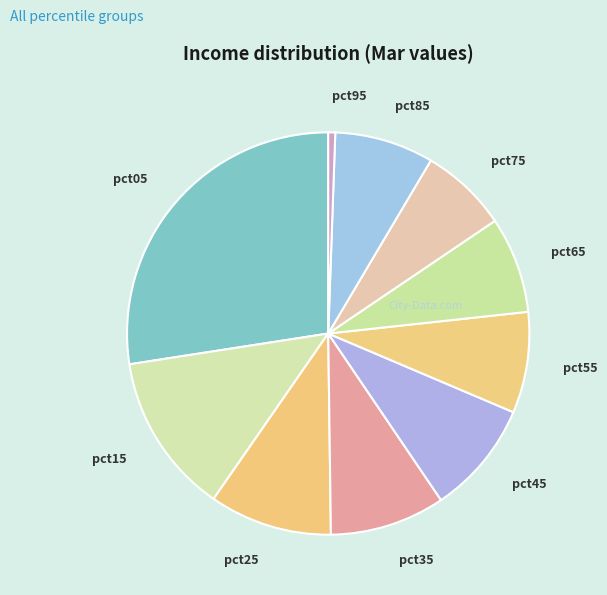

Which category has the smallest portion of the pie?

pct95